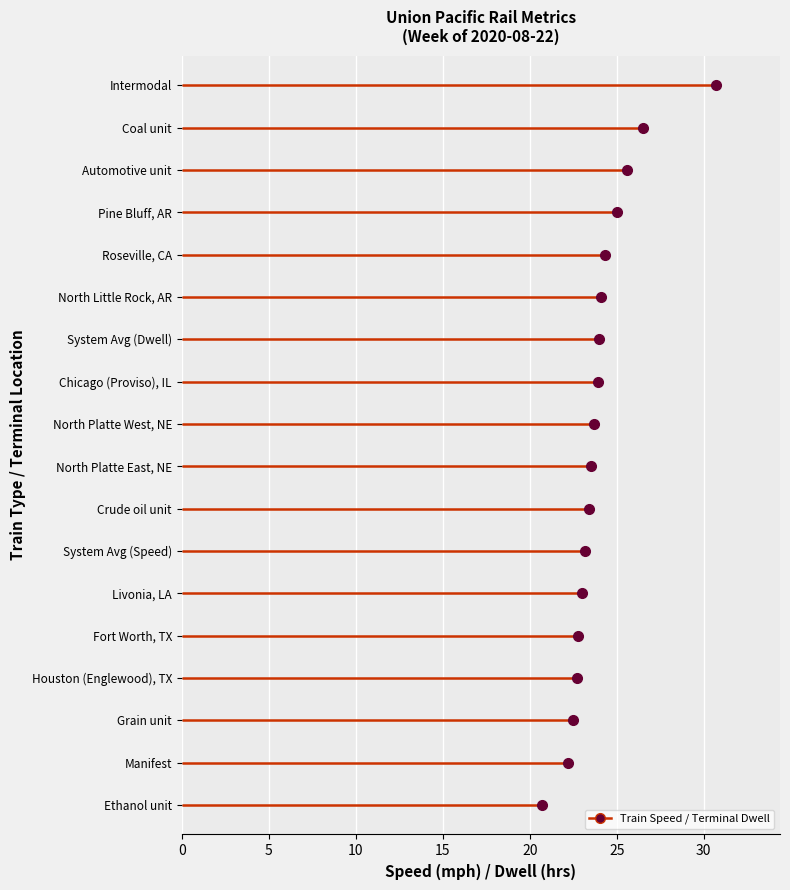

Where is the data nearest to the value 25?

Pine Bluff, AR